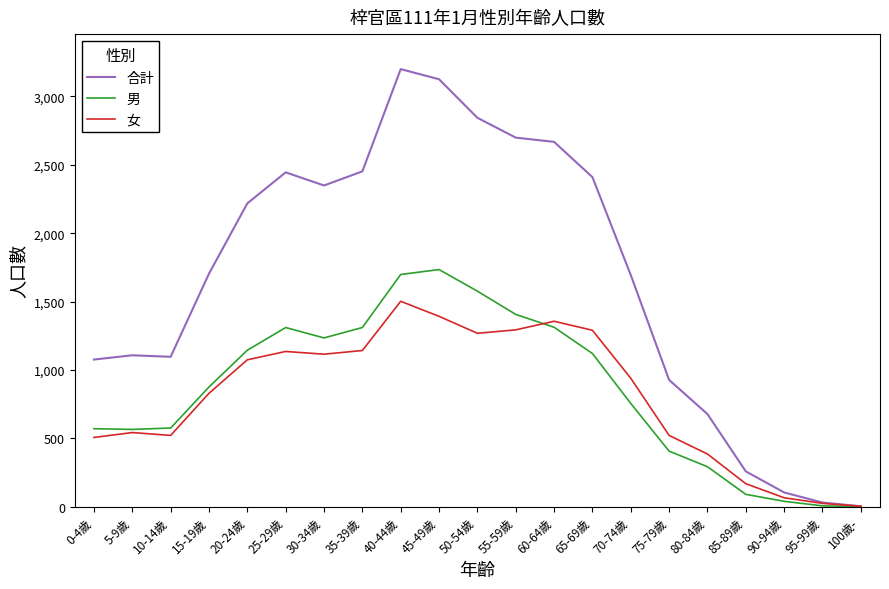

Which series has the largest total across all categories?

合計